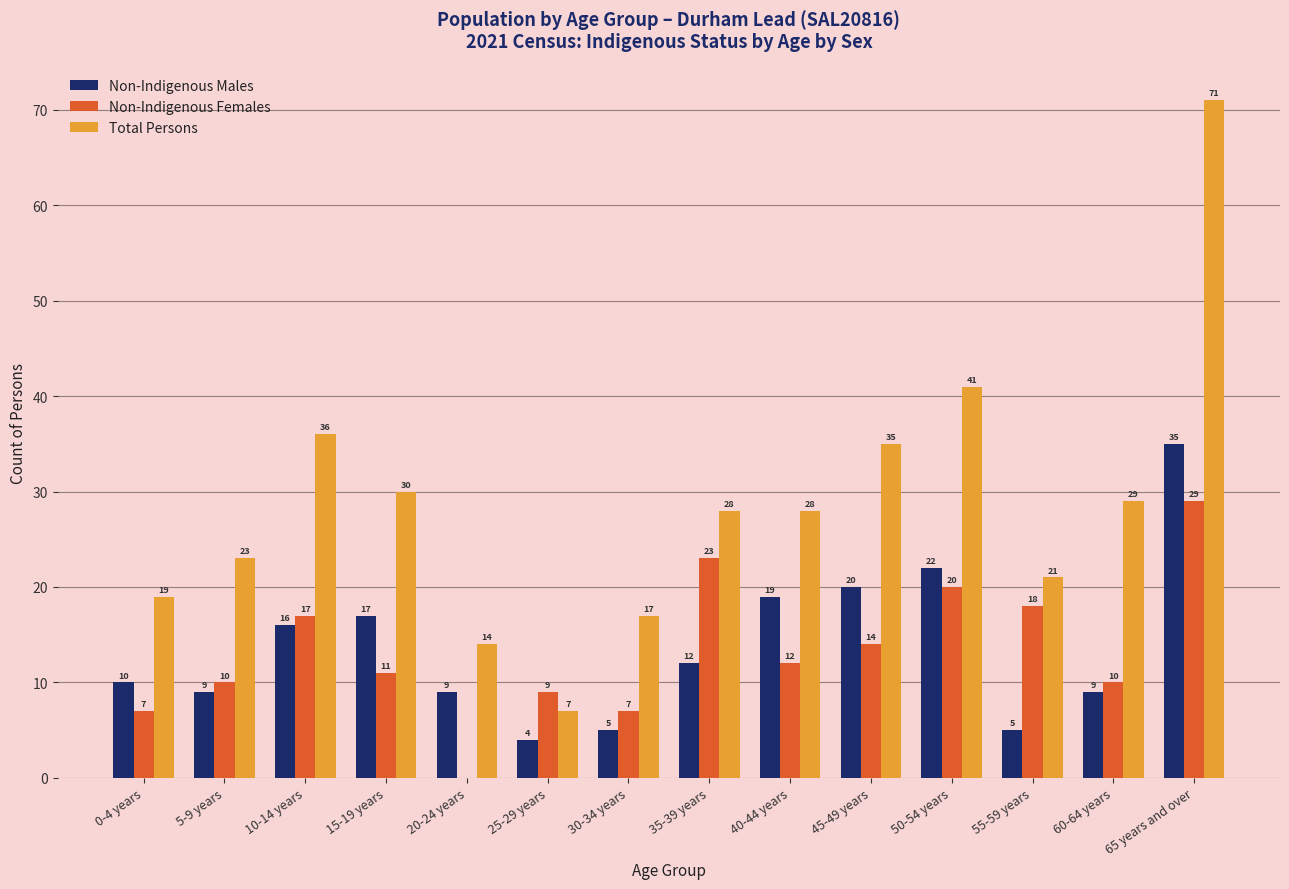

What is the highest value of the Total Persons series?

71